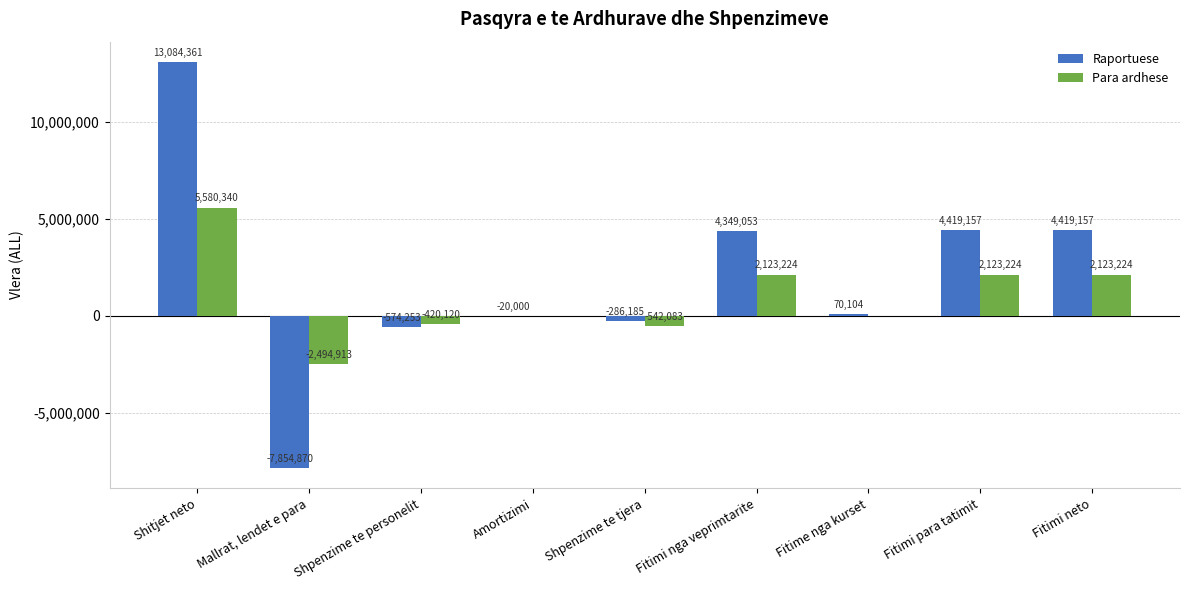

Reading left to right, list all the values displayed in this chart.

Raportuese: 13084361	-7854870	-574253	-20000	-286185	4349053	70104	4419157	4419157
Para ardhese: 5580340	-2494913	-420120	0	-542083	2123224	0	2123224	2123224